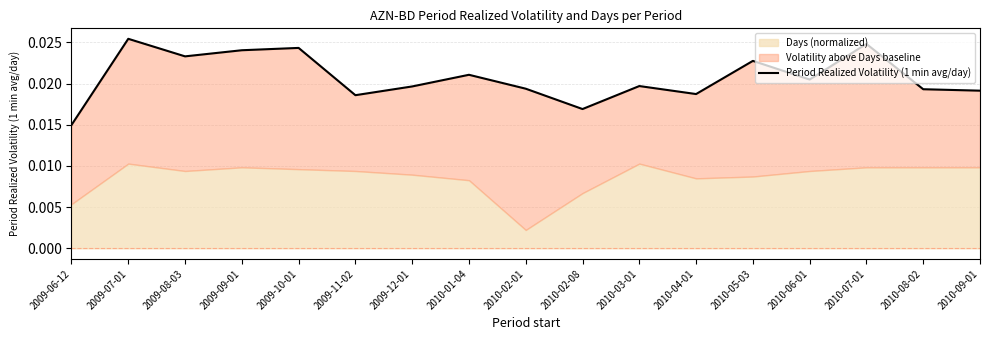

Which label corresponds to the smallest value in the chart?

2009-06-12